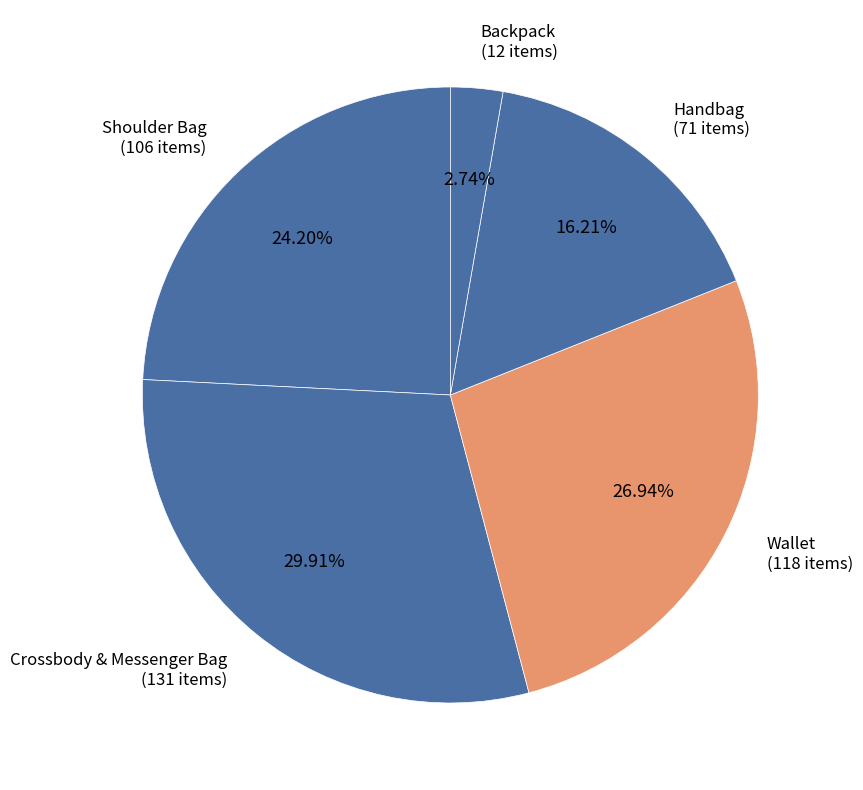

Is there a majority slice in this chart?

No